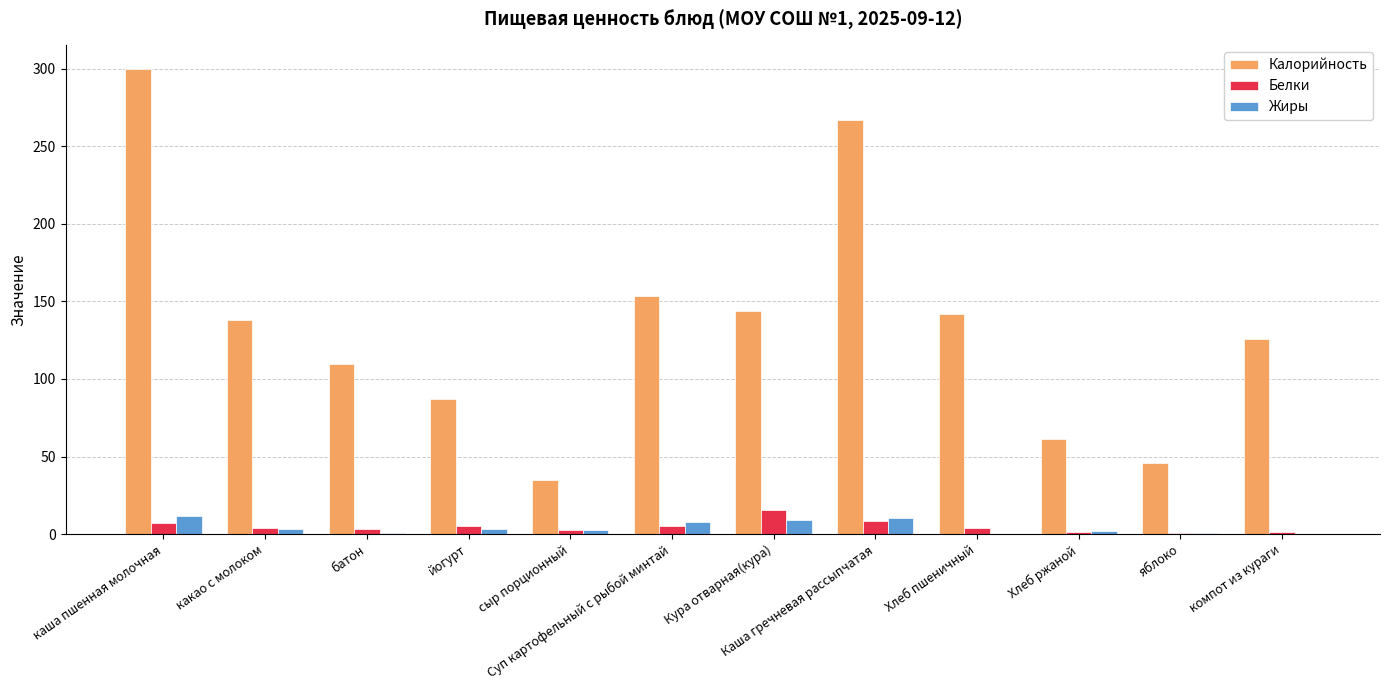

What value does the Калорийность series have at Кура отварная(кура)?

144.0